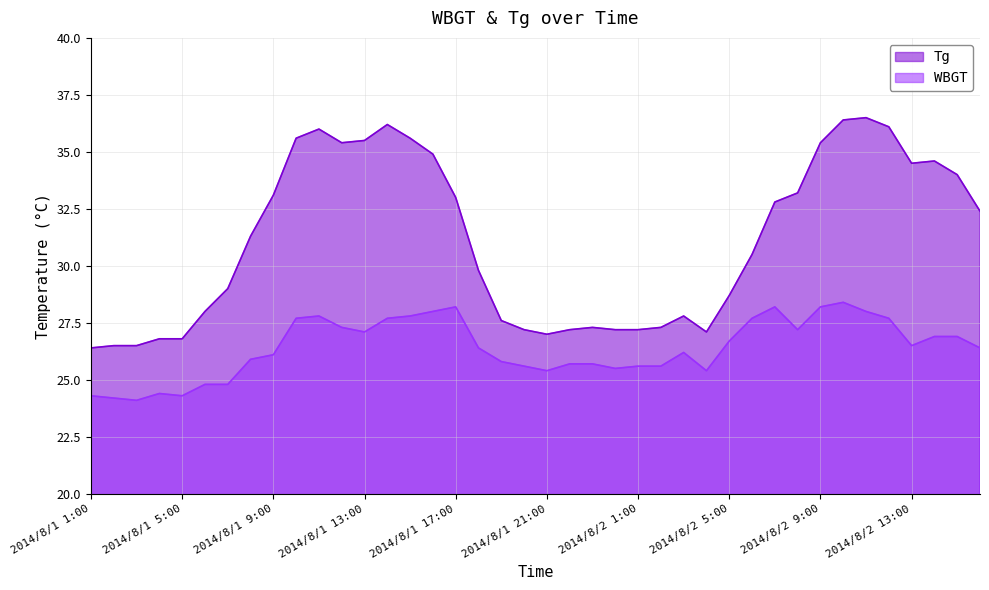

Which category has the highest value across all series?

2014/8/2 11:00